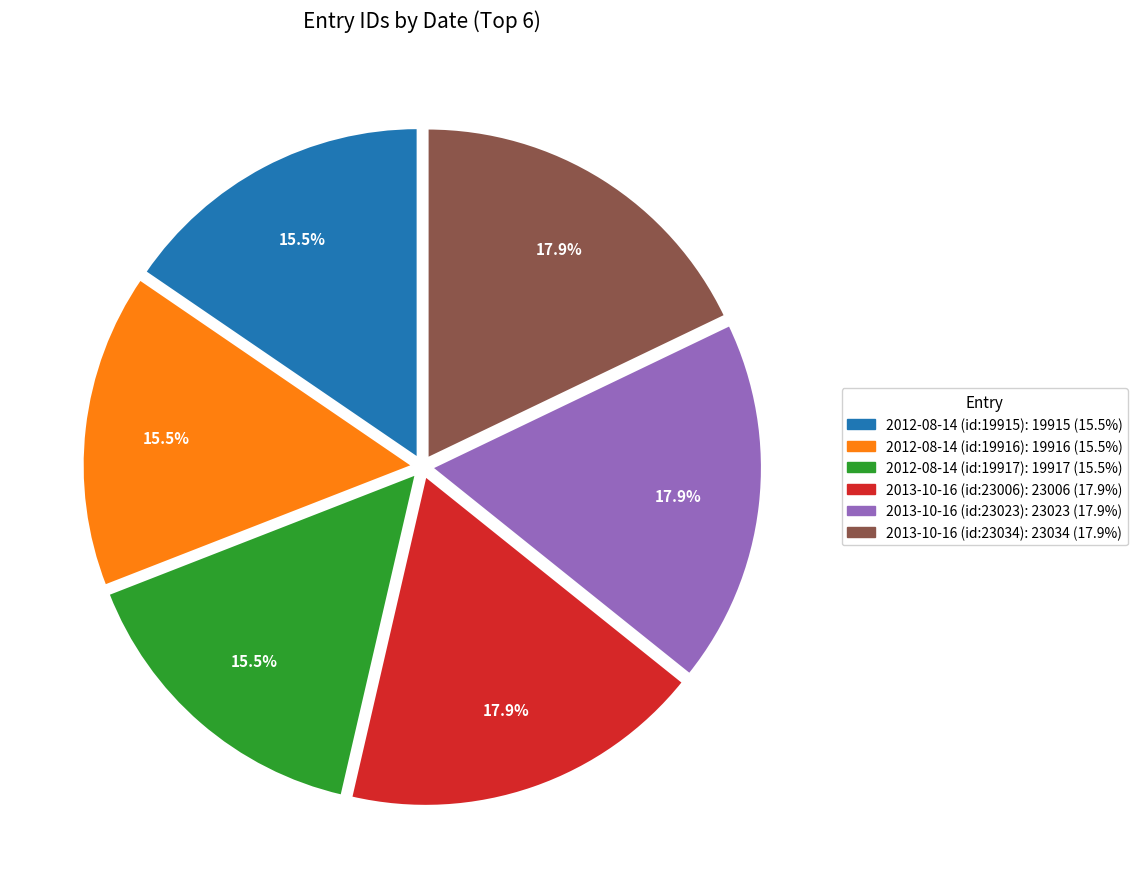

To the nearest percent, what is the difference between the 2013-10-16 (id:23006) and 2012-08-14 (id:19916) slice percentages?

2%